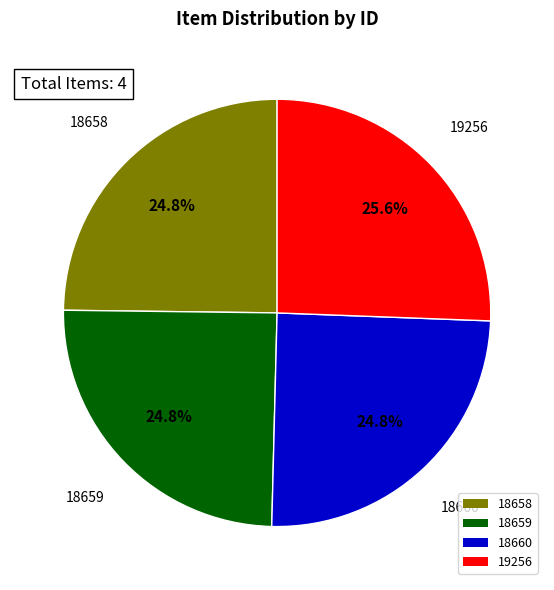

Is 18659 the majority of the pie?

No